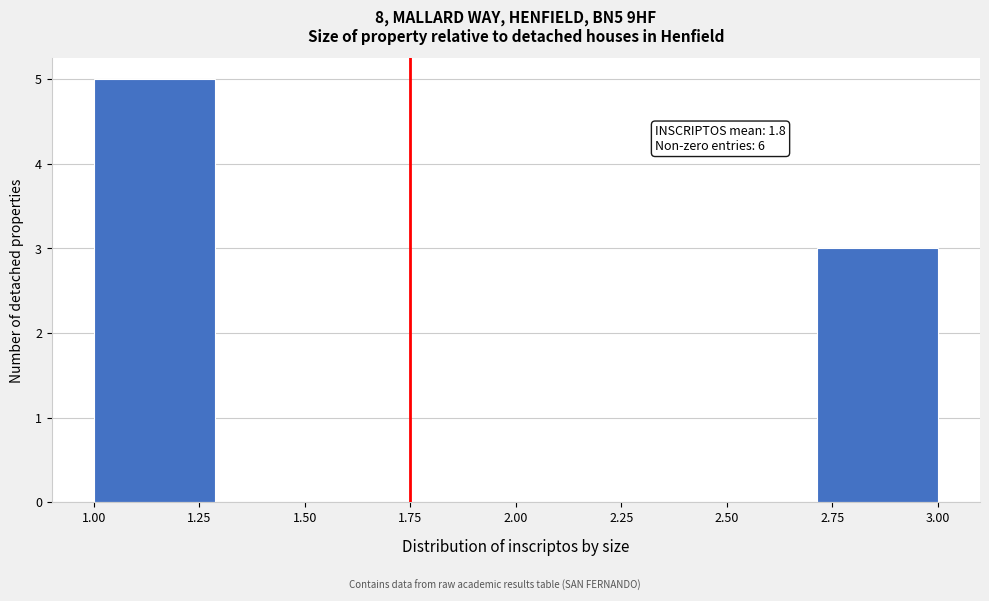

Over which range of the x-axis is the bar tallest?

1.00 to 1.30